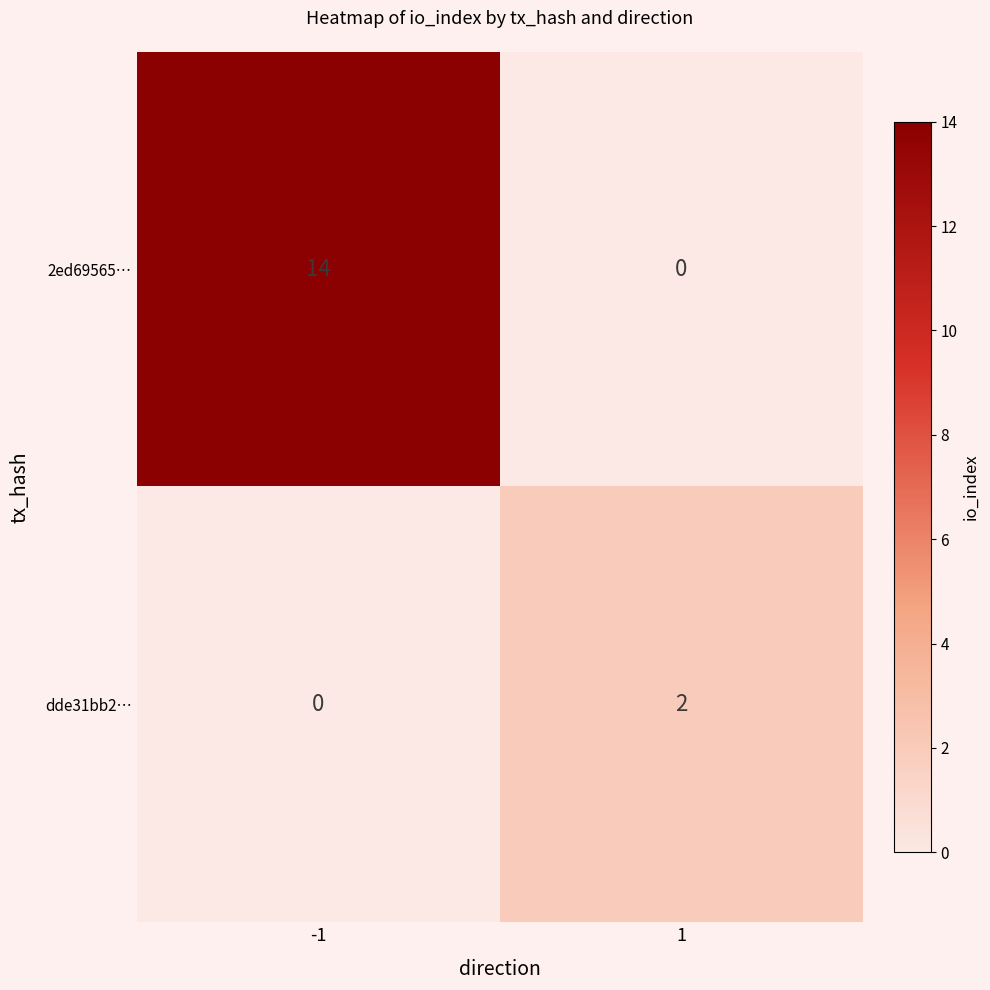

Reading left to right, extract all data points from this chart.

2ed69565…: 14	0
dde31bb2…: 0	2